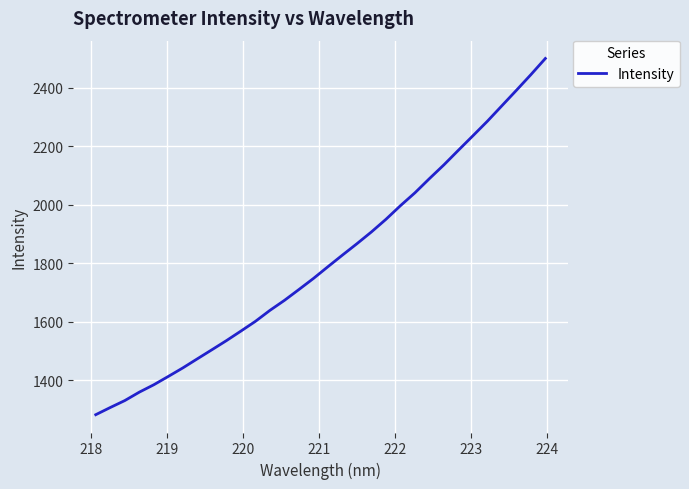

What is the greatest value displayed?

2500.9